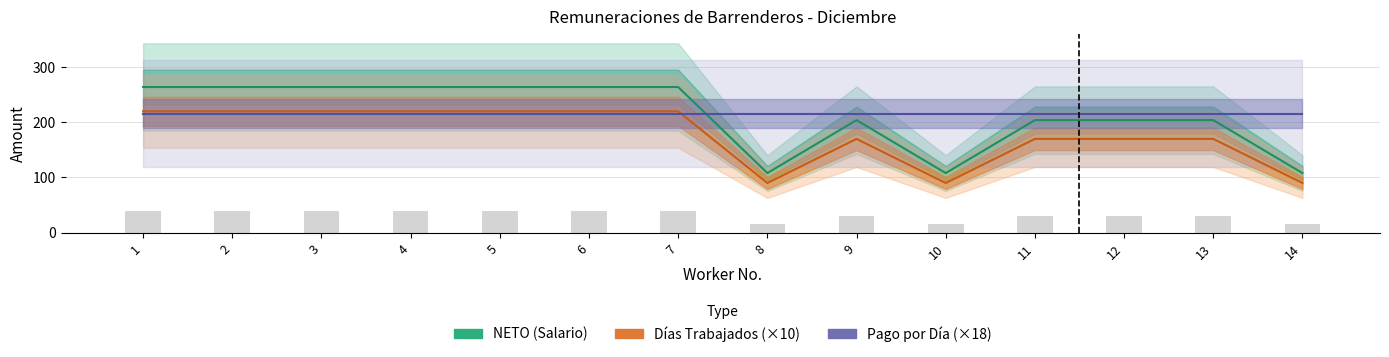

What is the difference between the maximum and minimum values in the Días Trabajados (×10) series?

130